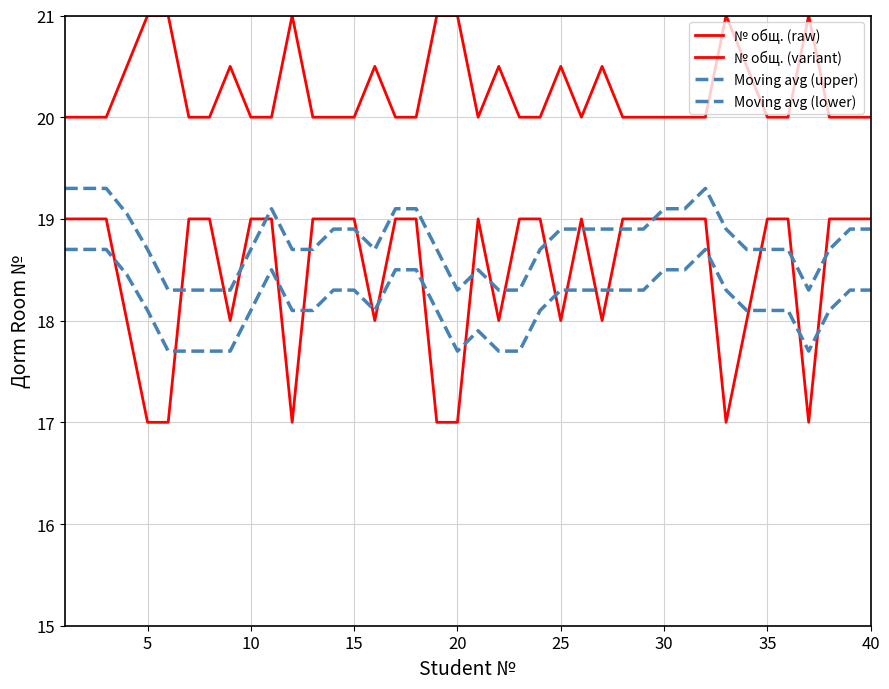

Is this an area chart (filled region under the line)?

No